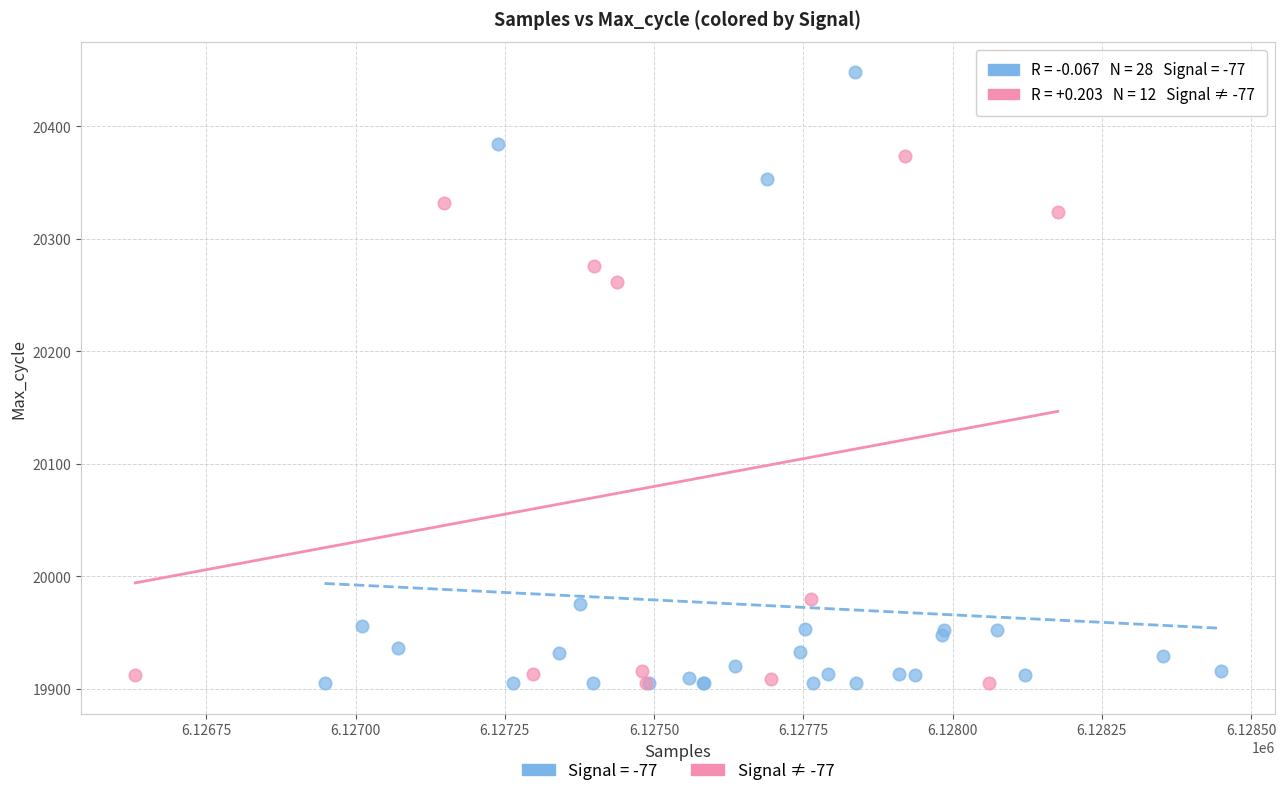

Which series contains the highest Y value?

Signal = -77